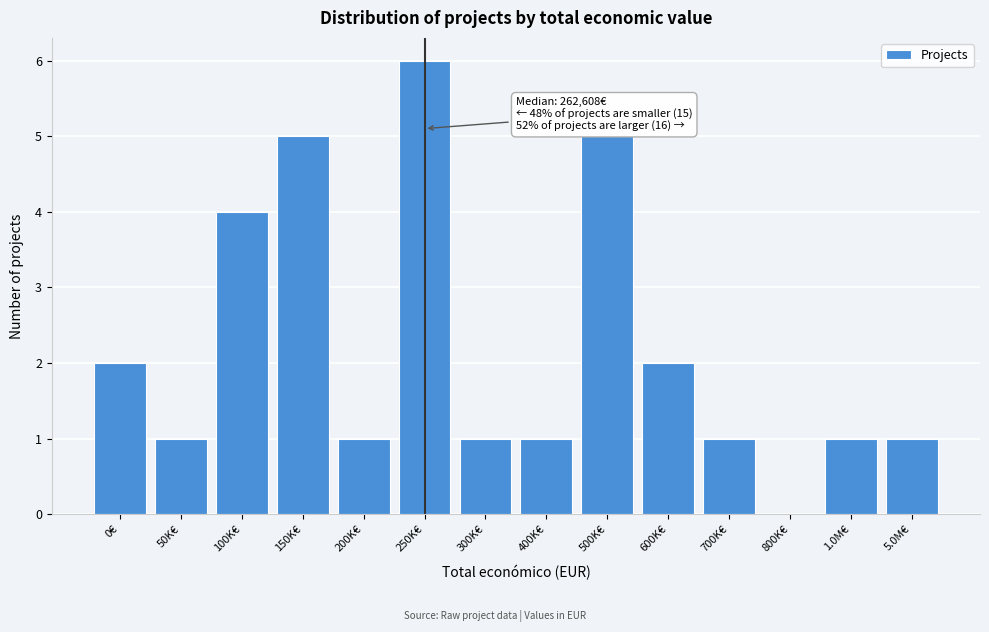

Reading left to right, what are all the values shown in this chart?

0€=2	50K€=1	100K€=4	150K€=5	200K€=1	250K€=6	300K€=1	400K€=1	500K€=5	600K€=2	700K€=1	800K€=0	1.0M€=1	5.0M€=1